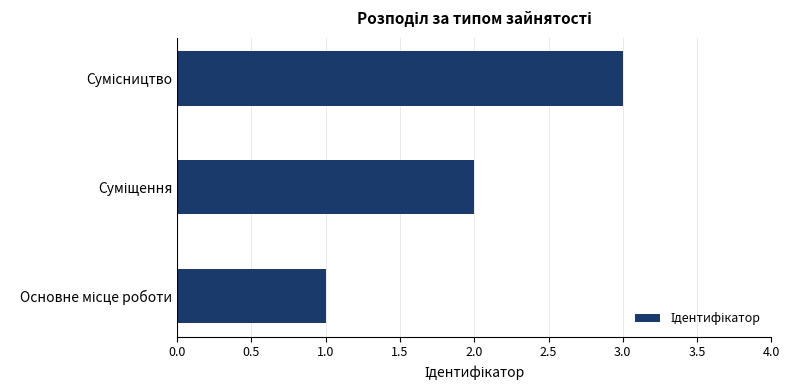

What is the maximum value shown in the chart?

3